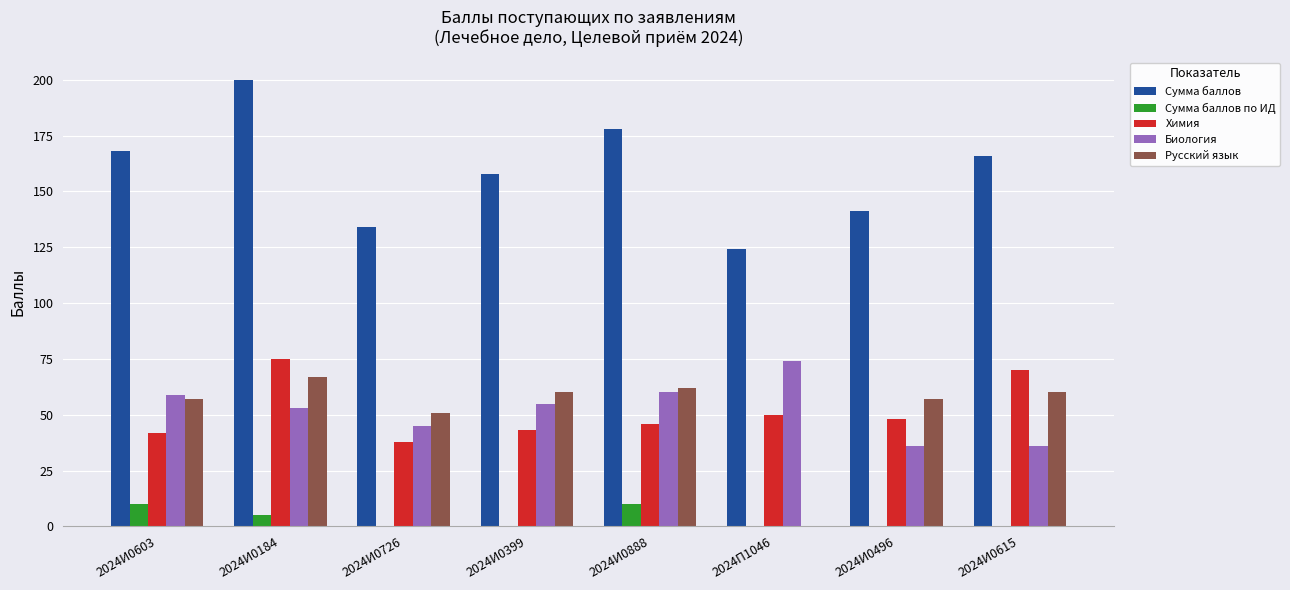

Which series has the largest range (max minus min)?

Сумма баллов